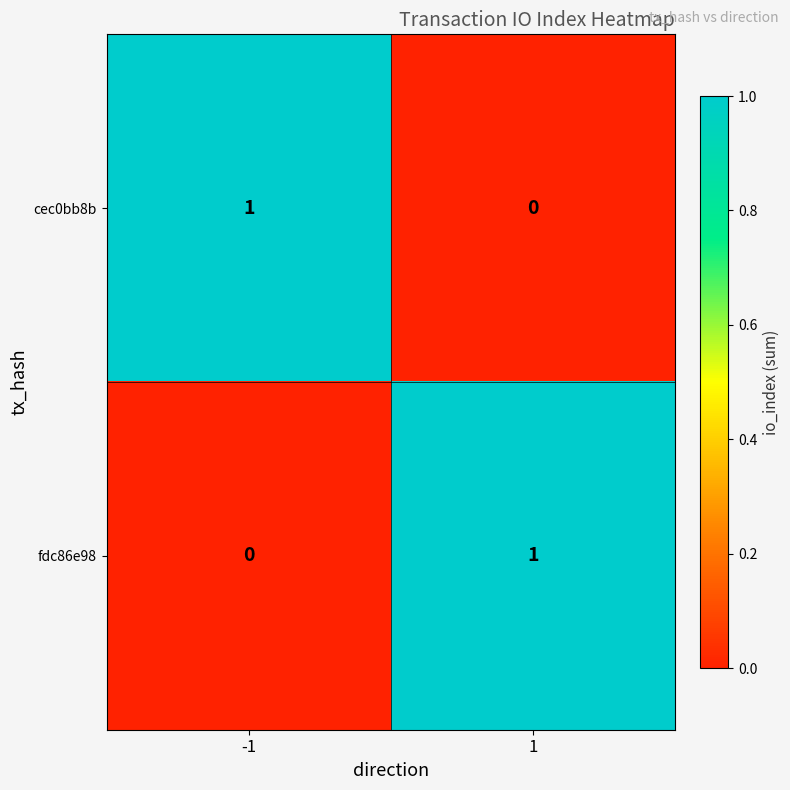

Is the value of fdc86e98 at -1 greater than the value of cec0bb8b at -1?

No